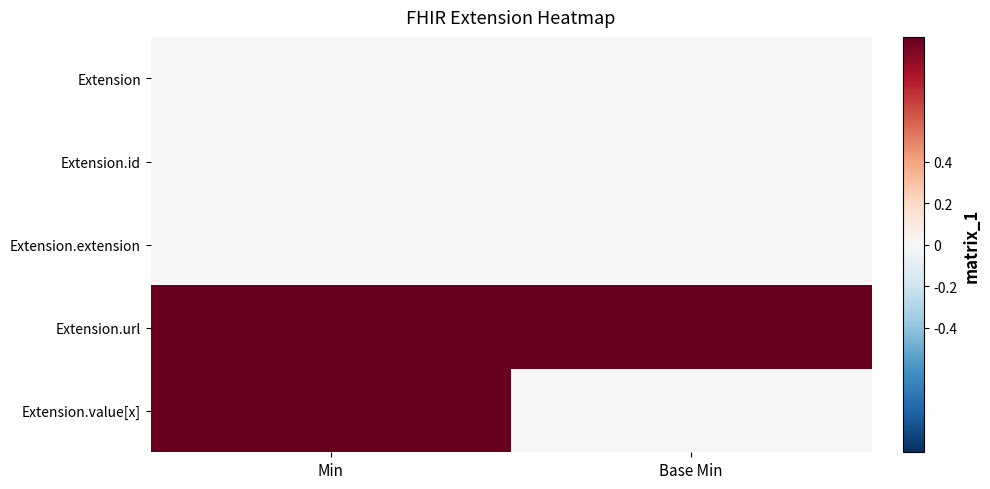

List the series in order of their peak value, lowest first.

Extension, Extension.id, Extension.extension, Extension.url, Extension.value[x]